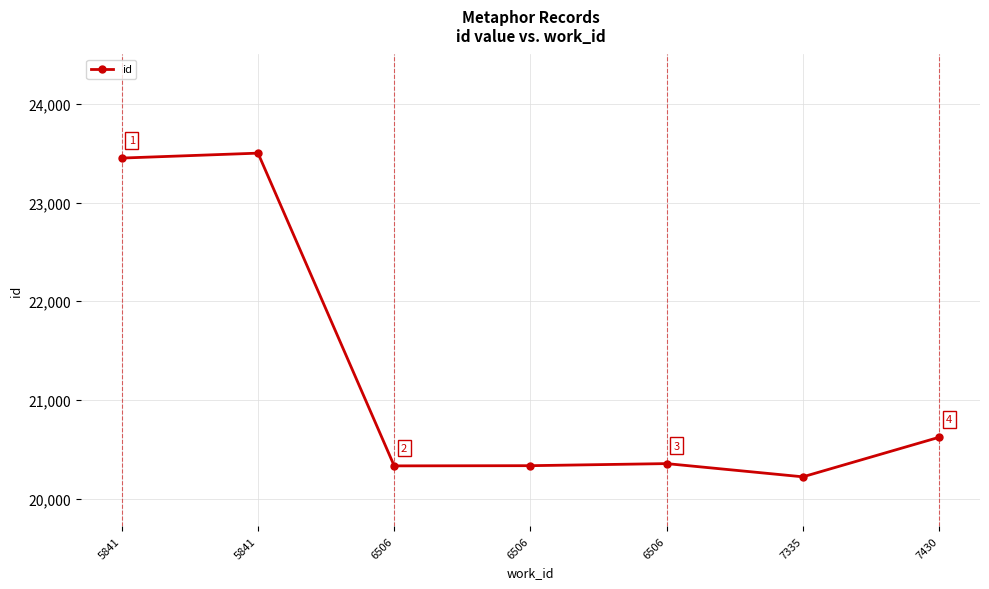

True or false: the data shows 13387 at 5841.

False